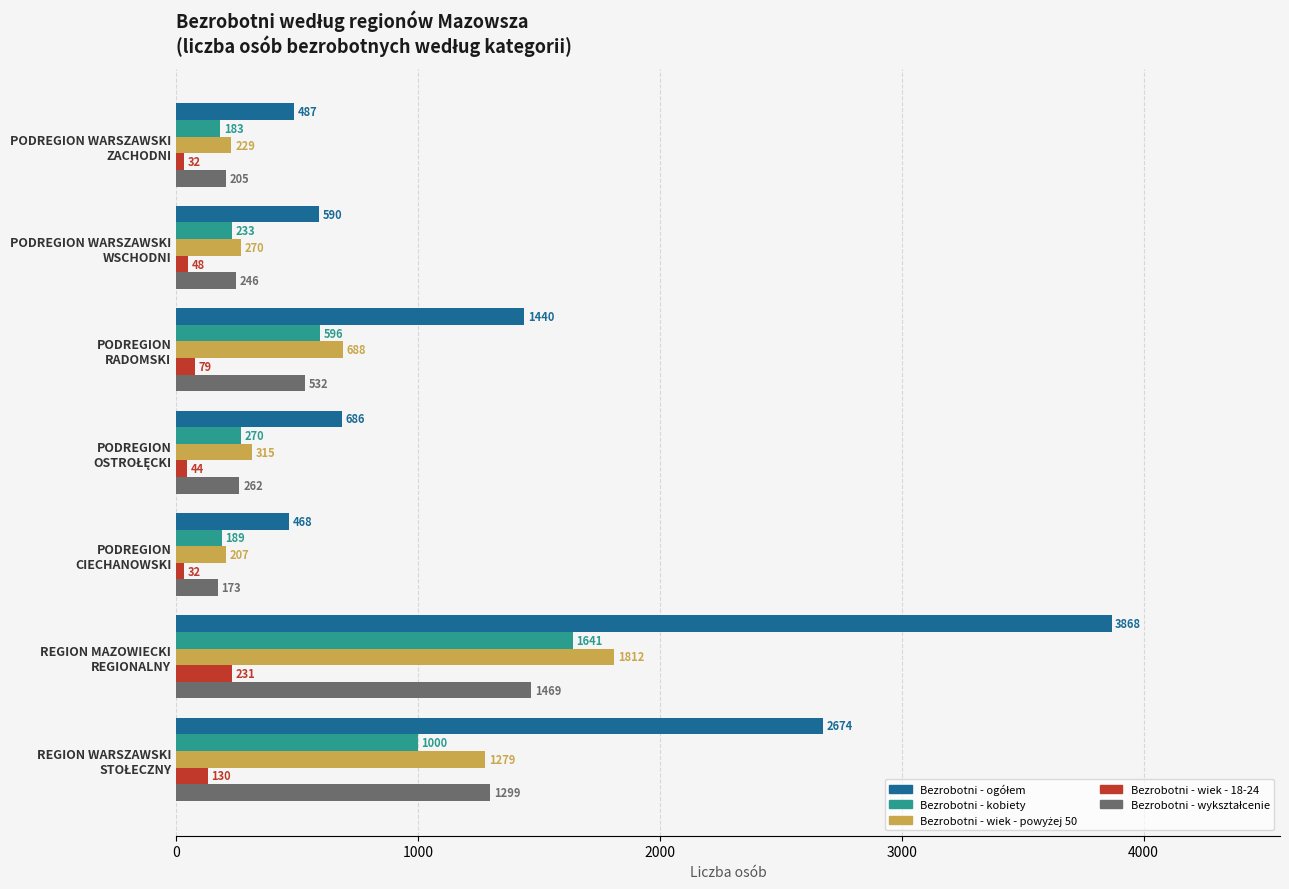

At which category is the sum across all series the highest?

REGION MAZOWIECKI
REGIONALNY